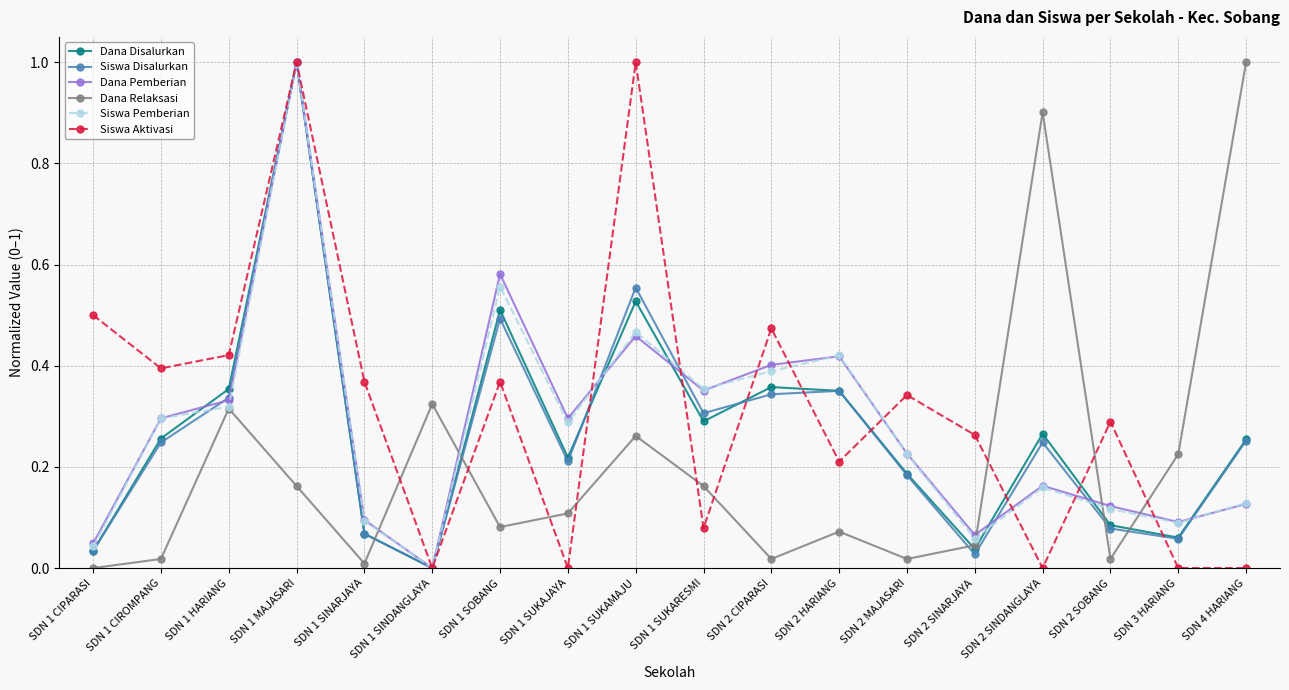

True or false: Dana Disalurkan and Siswa Disalurkan cross at least once.

True